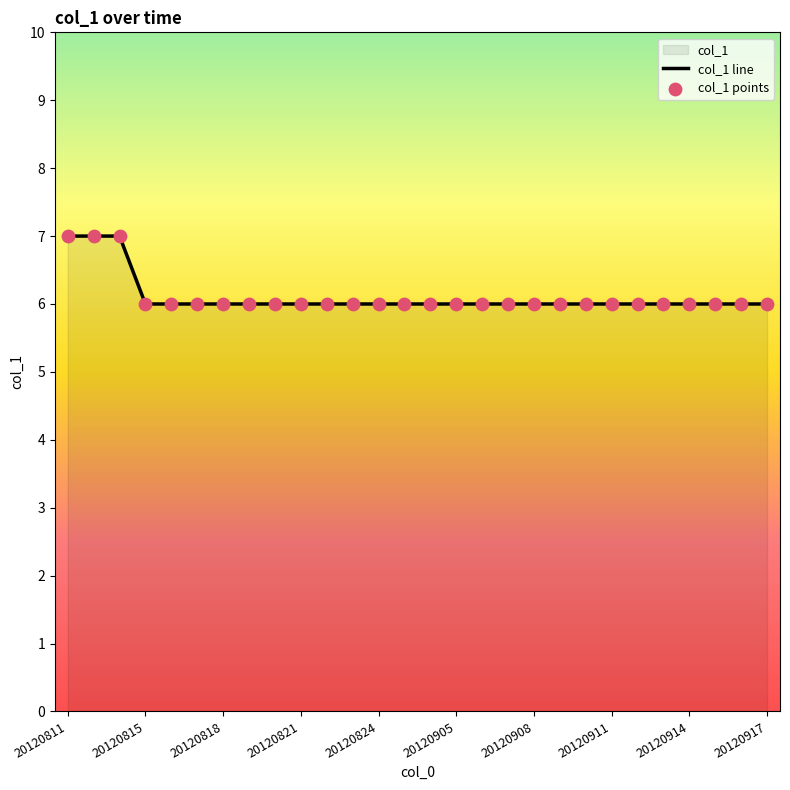

Which series has the largest total across all categories?

col_1 line